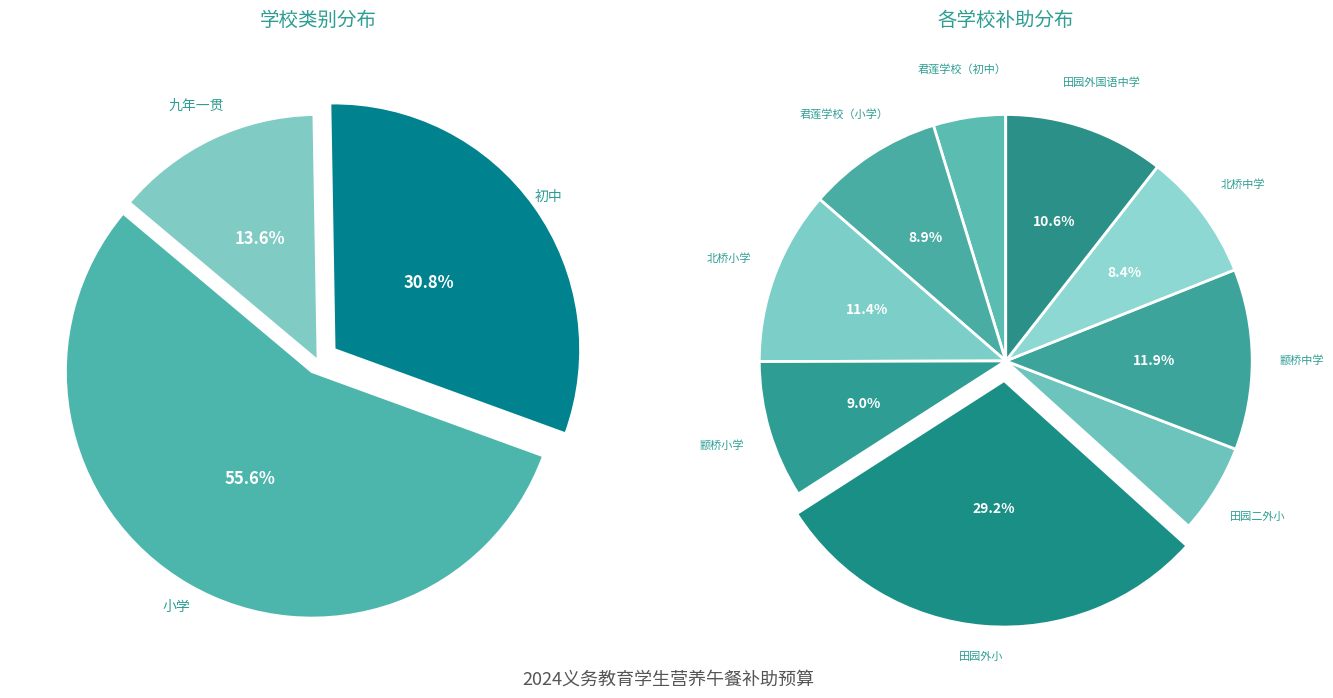

The 田园二外小 slice represents 16% of the pie. True or false?

False